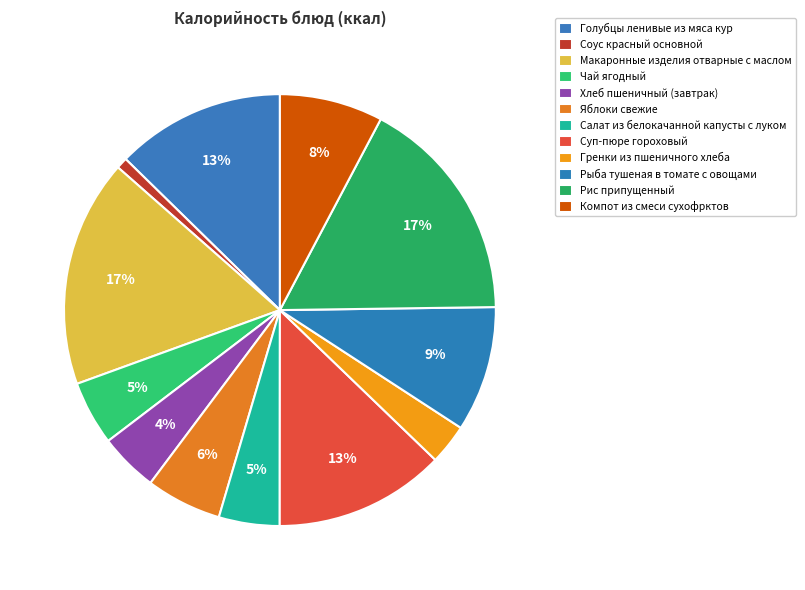

Count the number of slices in the pie.

12